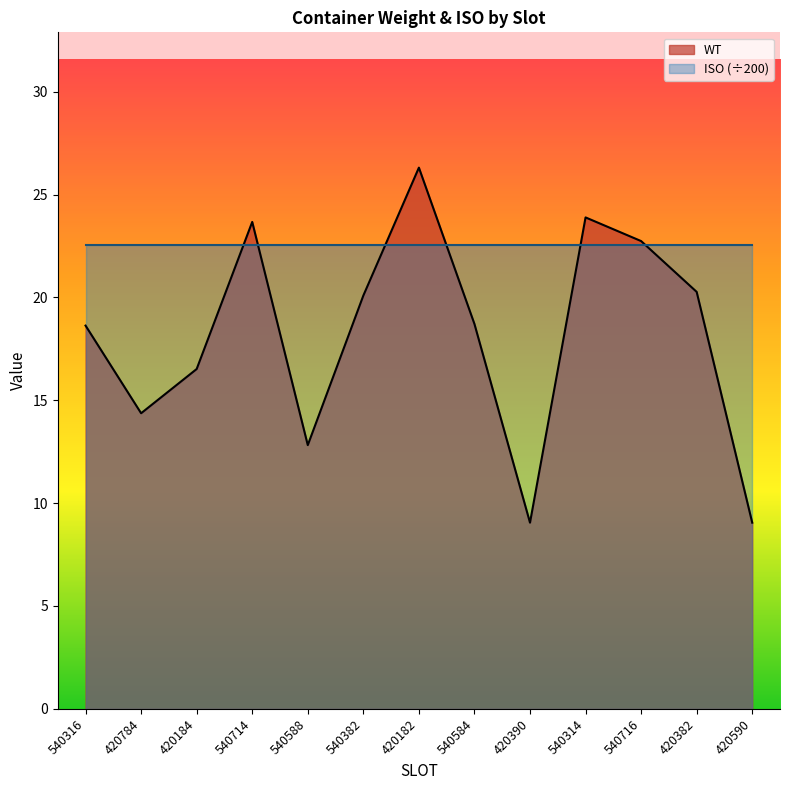

What position from the left is 540382?

6